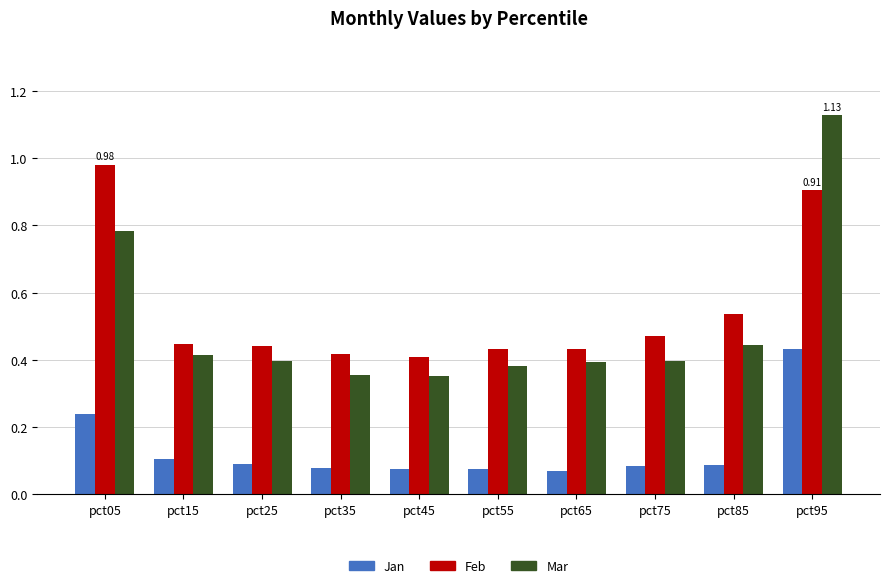

True or false: Feb has a value of 0.7 at pct65.

False